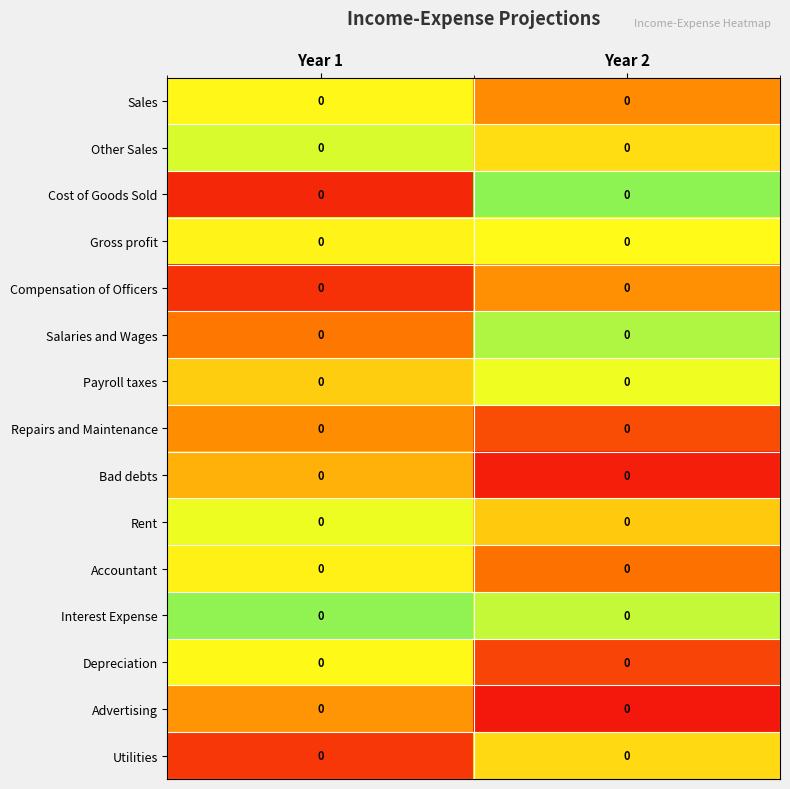

Rank the series at Year 1 from lowest to highest value.

Cost of Goods Sold, Compensation of Officers, Utilities, Salaries and Wages, Repairs and Maintenance, Advertising, Bad debts, Payroll taxes, Accountant, Gross profit, Sales, Depreciation, Rent, Other Sales, Interest Expense